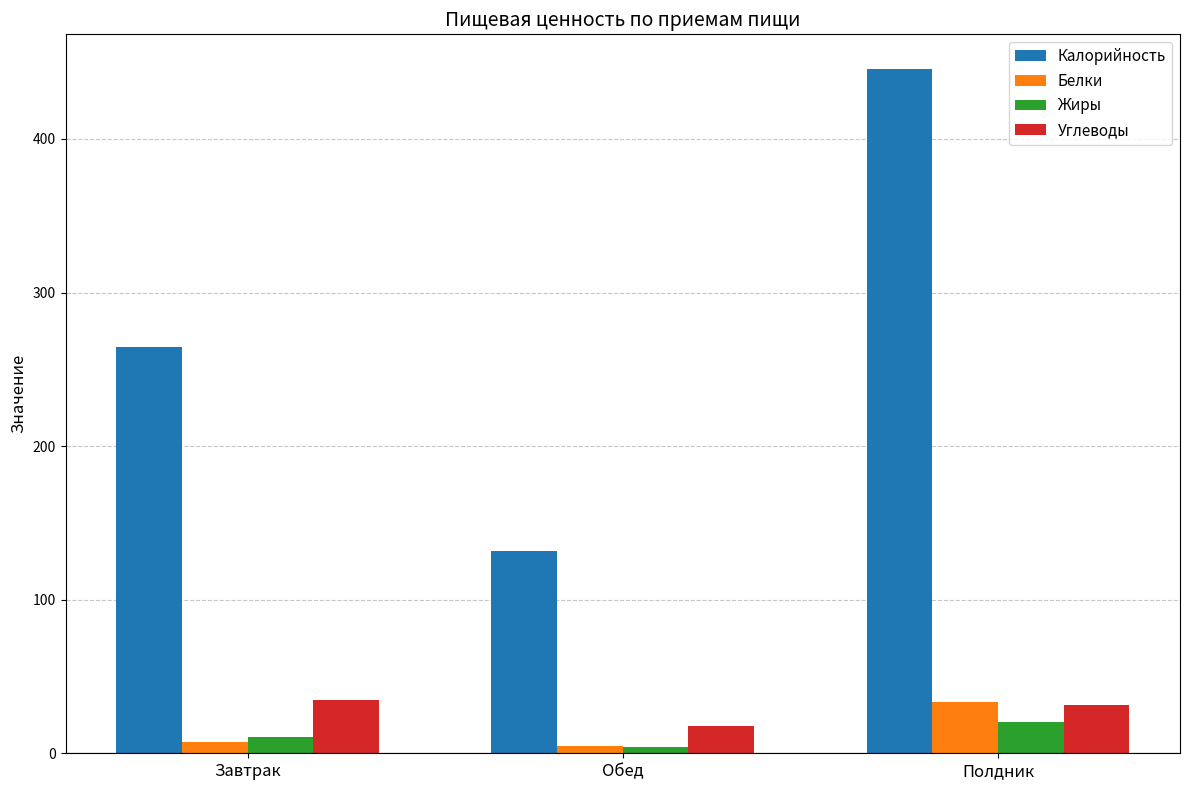

True or false: Жиры has a value of 4.3 at Обед.

True